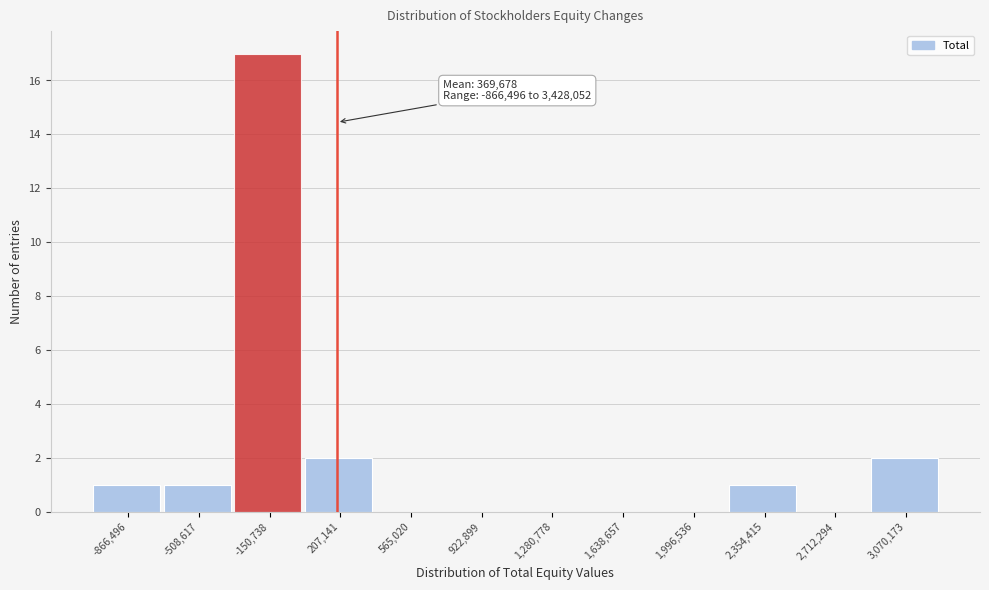

Reading left to right, what are all the values shown in this chart?

-866,496=1	-508,617=1	-150,738=17	207,141=2	565,020=0	922,899=0	1,280,778=0	1,638,657=0	1,996,536=0	2,354,415=1	2,712,294=0	3,070,173=2